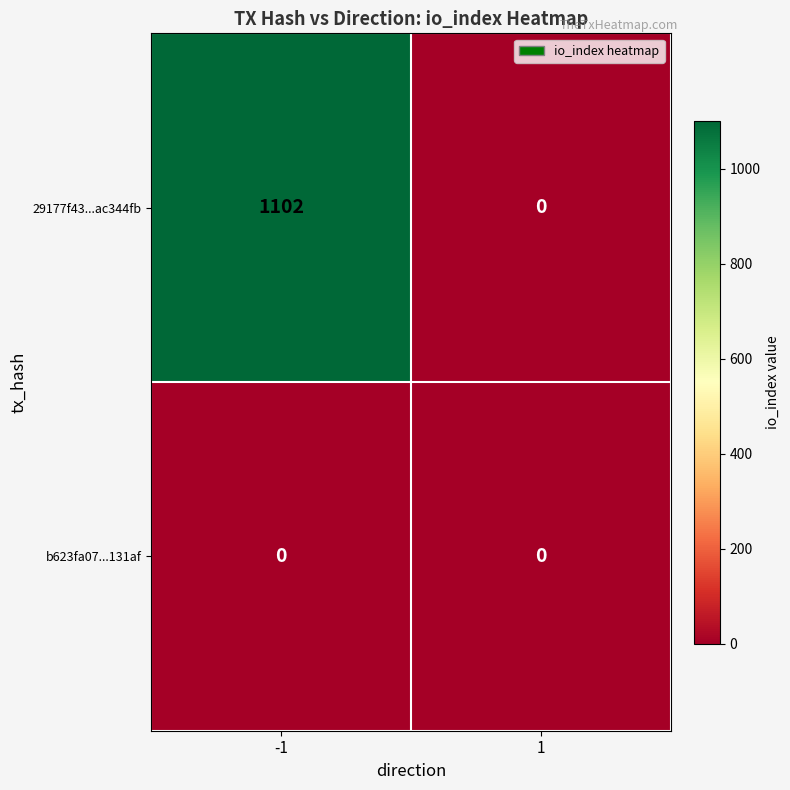

List the series in order of their overall mean, highest first.

29177f43...ac344fb, b623fa07...131af